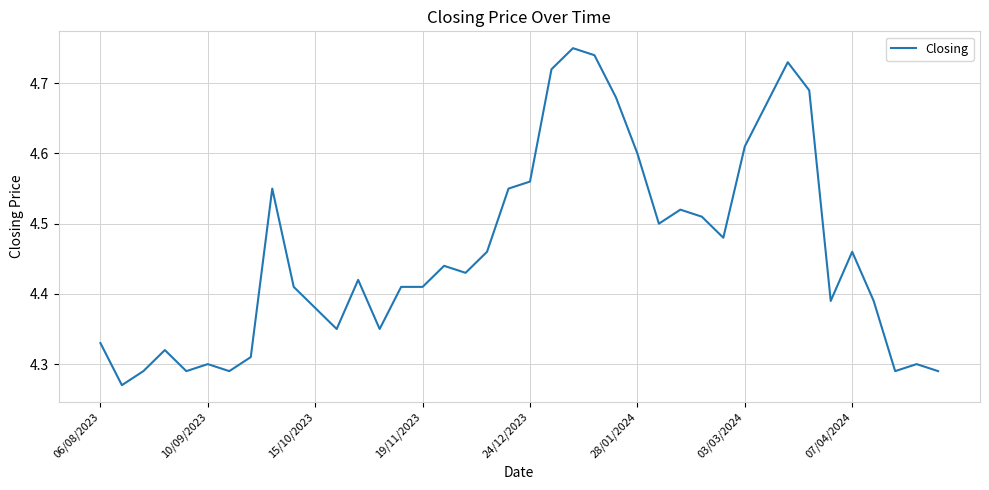

What is the difference between the maximum and minimum values?

0.5